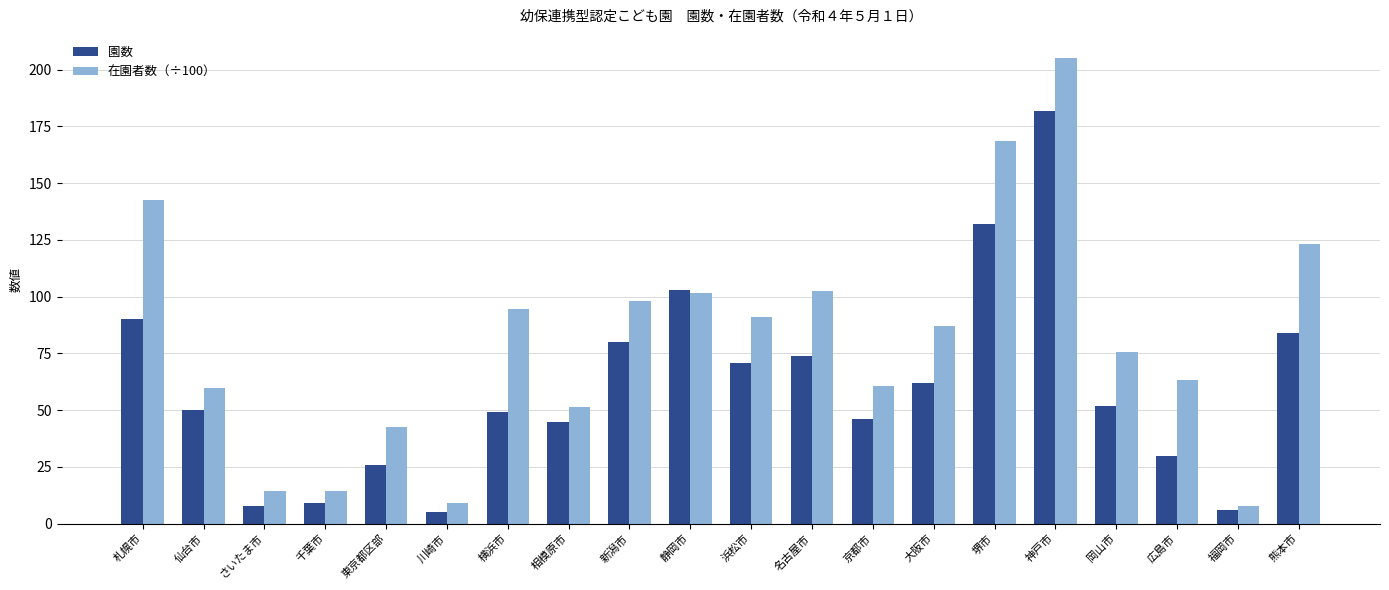

What are all the series names shown in the legend?

園数, 在園者数（÷100）